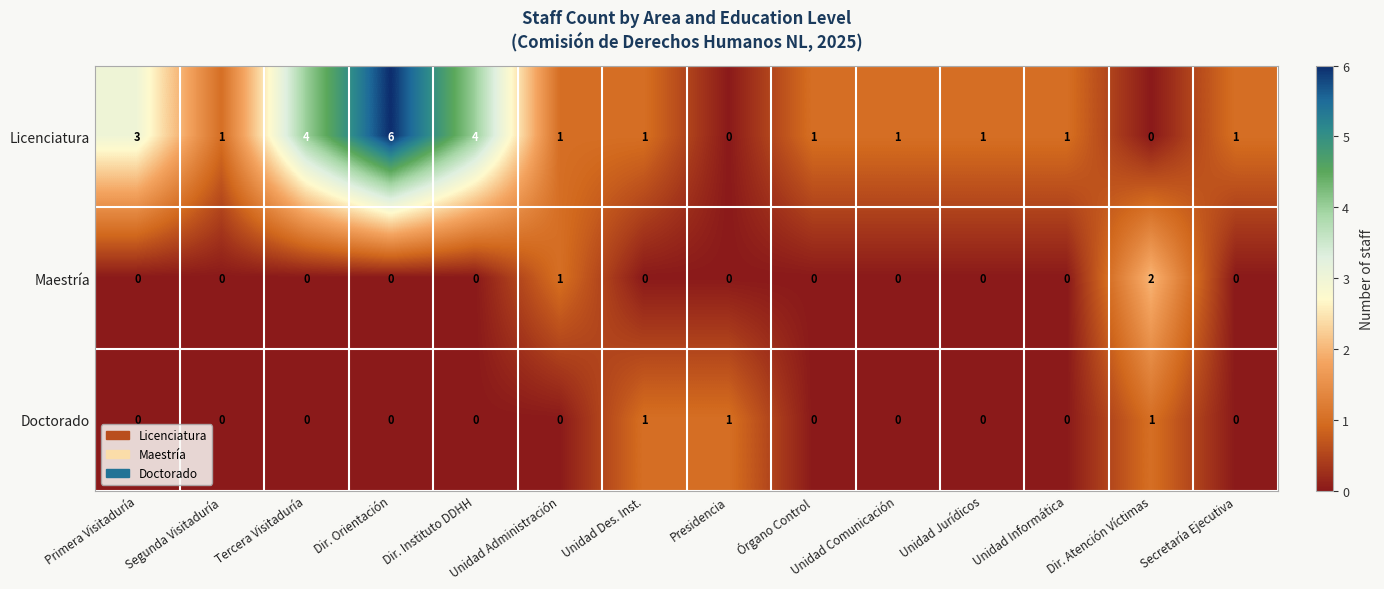

Between Primera Visitaduría and Unidad Des. Inst., which series saw the biggest shift?

Licenciatura